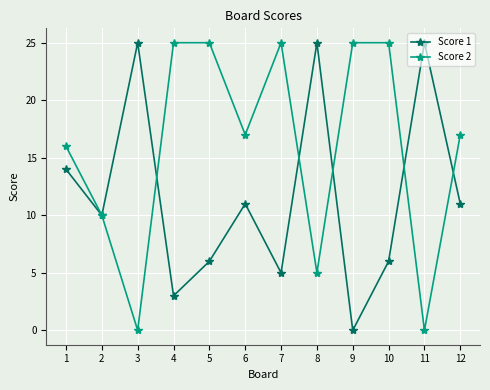

How many series are shown in this chart?

2